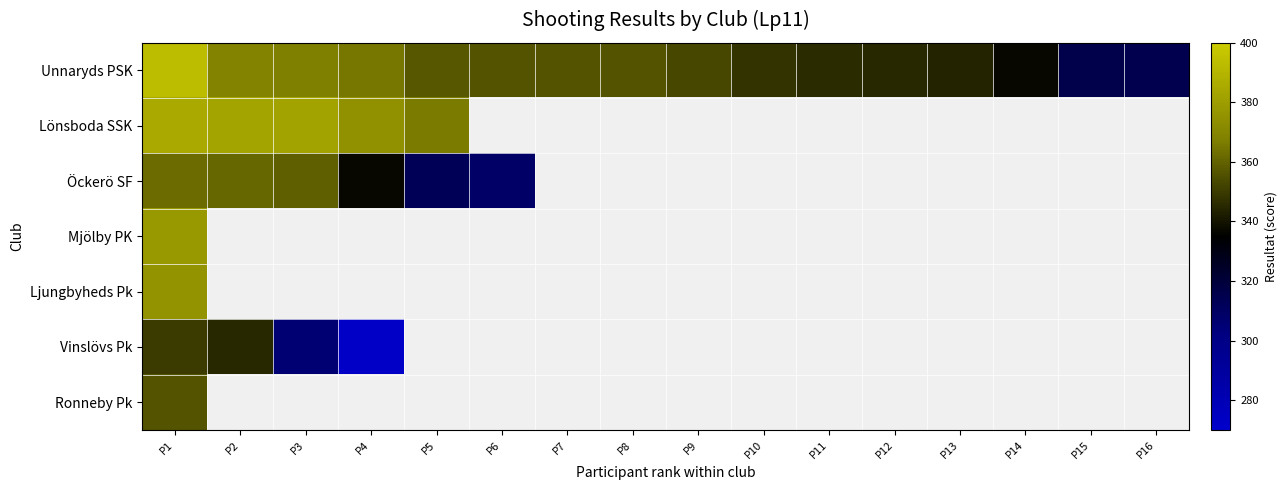

Which series has the widest spread of values?

Unnaryds PSK